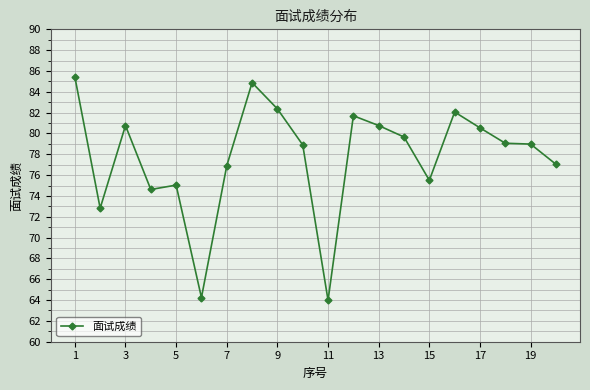

Does the chart display data point markers on the line(s)?

Yes